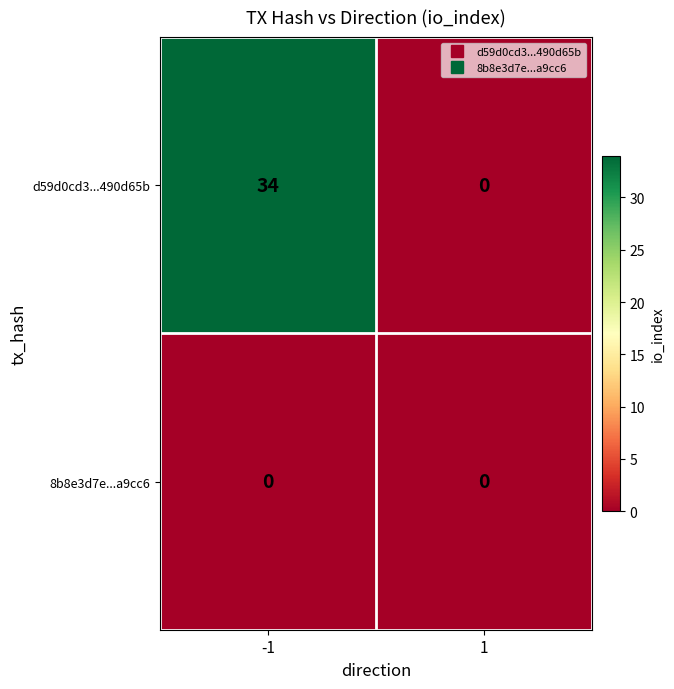

At which category is the sum across all series the highest?

-1